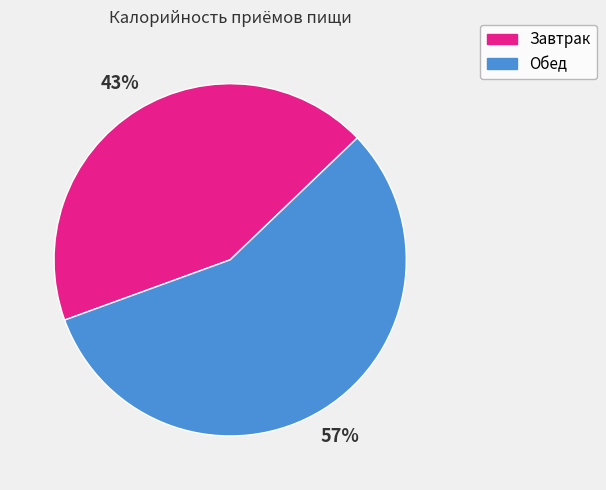

To the nearest percent, what is the combined percentage of Обед and Завтрак?

100%